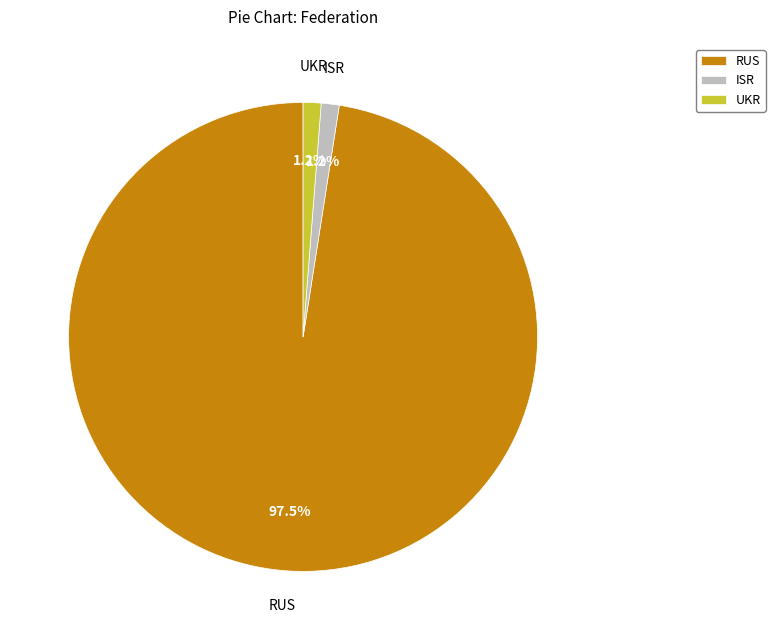

Which has a higher value, RUS or ISR?

RUS